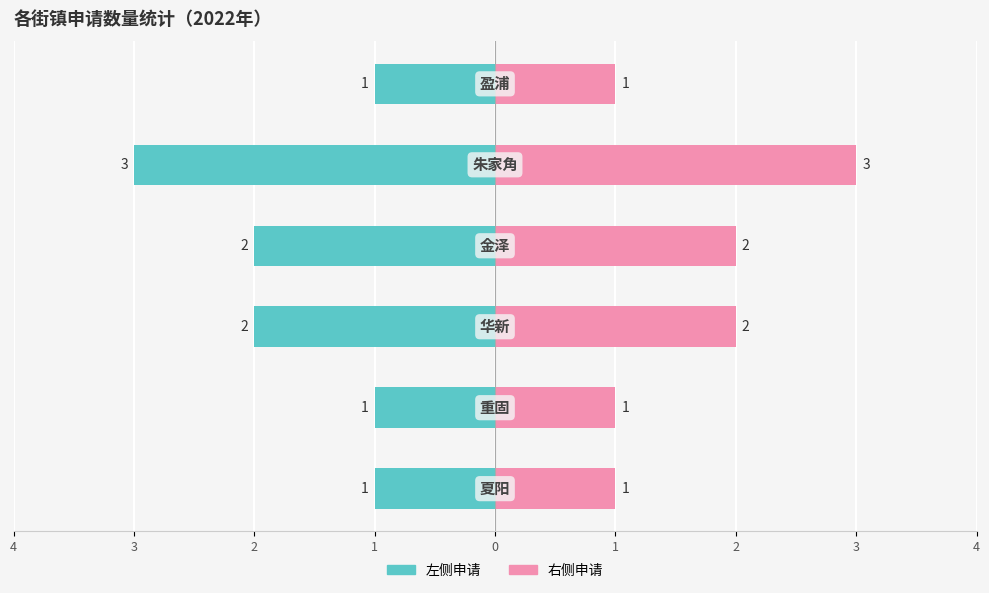

Is it true that 左侧（申请数量） equals -3 at 2?

False